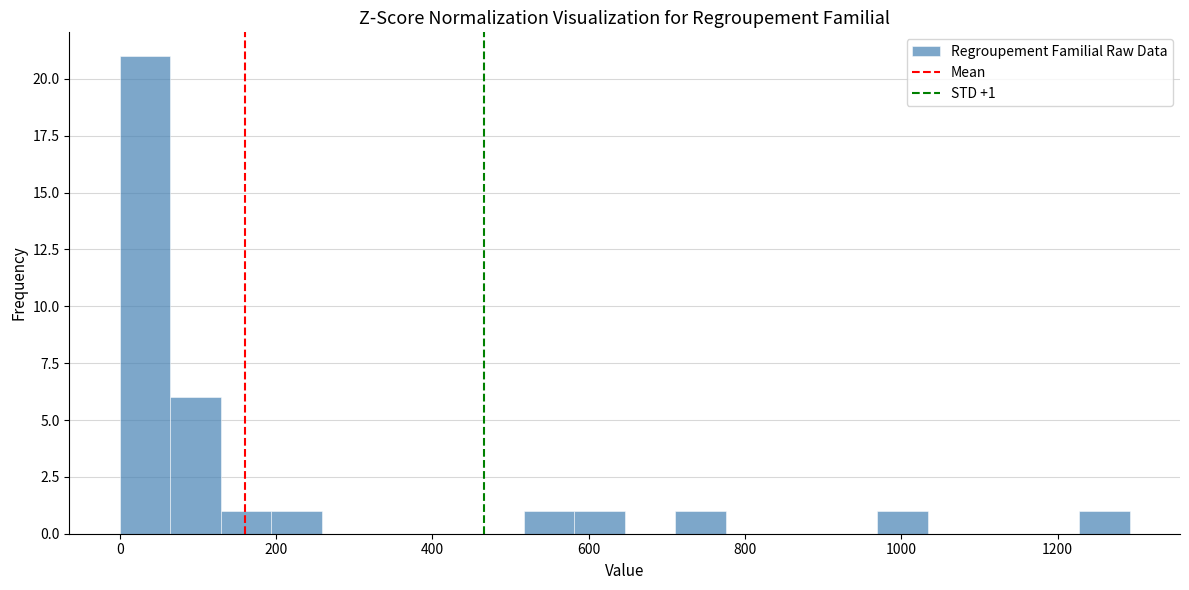

Around what value on the x-axis is the tallest bar? Give the approximate position of its centre, as read against the axis.

40